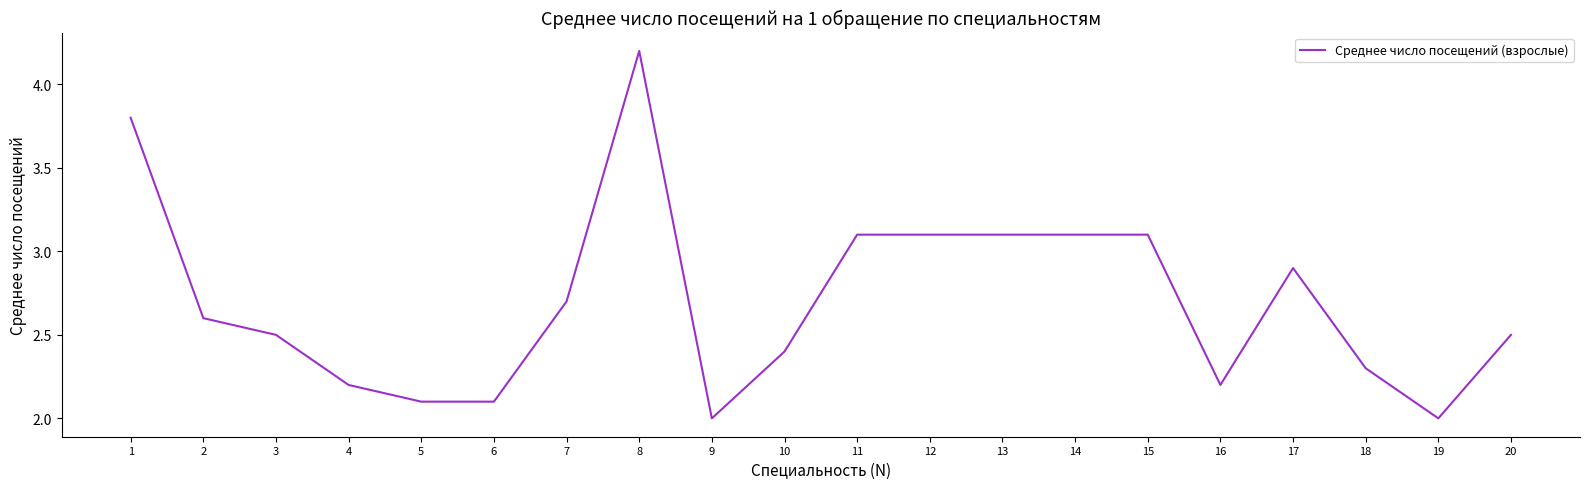

True or false: the data shows 3.8 at 1.

True